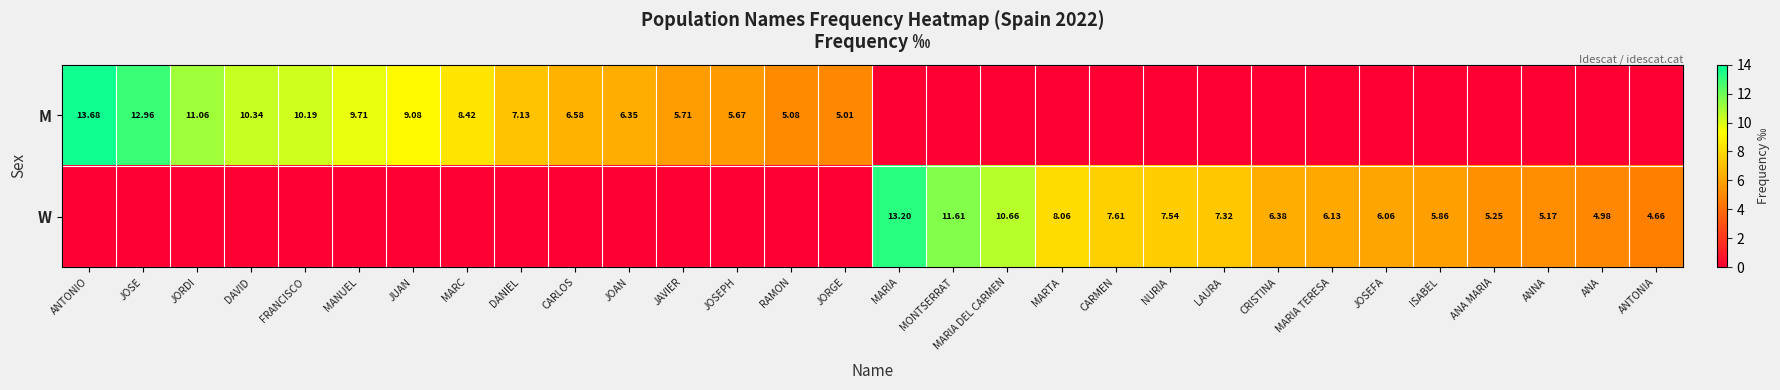

Is the value of M at CARLOS greater than the value of W at MONTSERRAT?

No